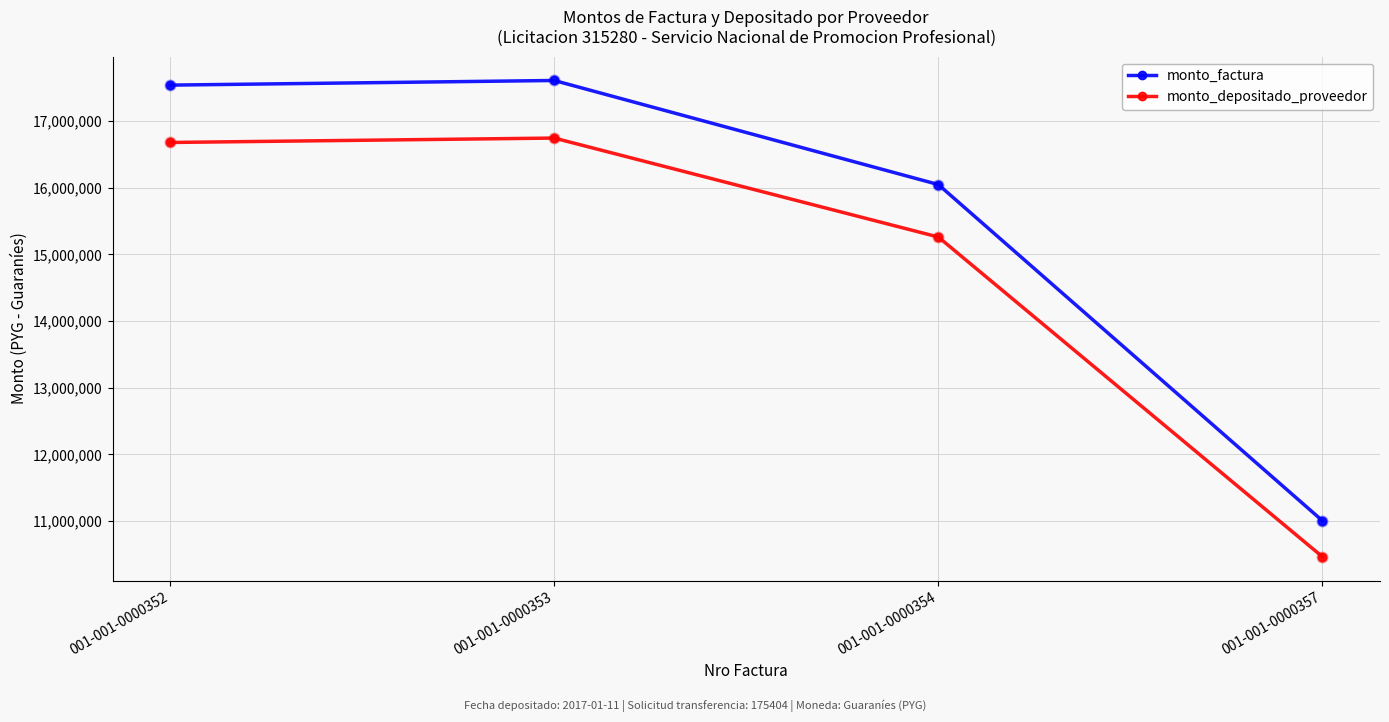

At which category is the sum across all series the highest?

001-001-0000353